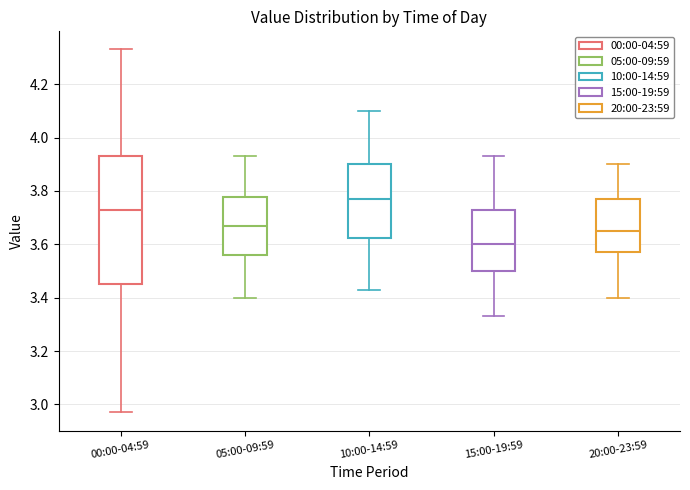

Which box has the lowest median line?

15:00-19:59